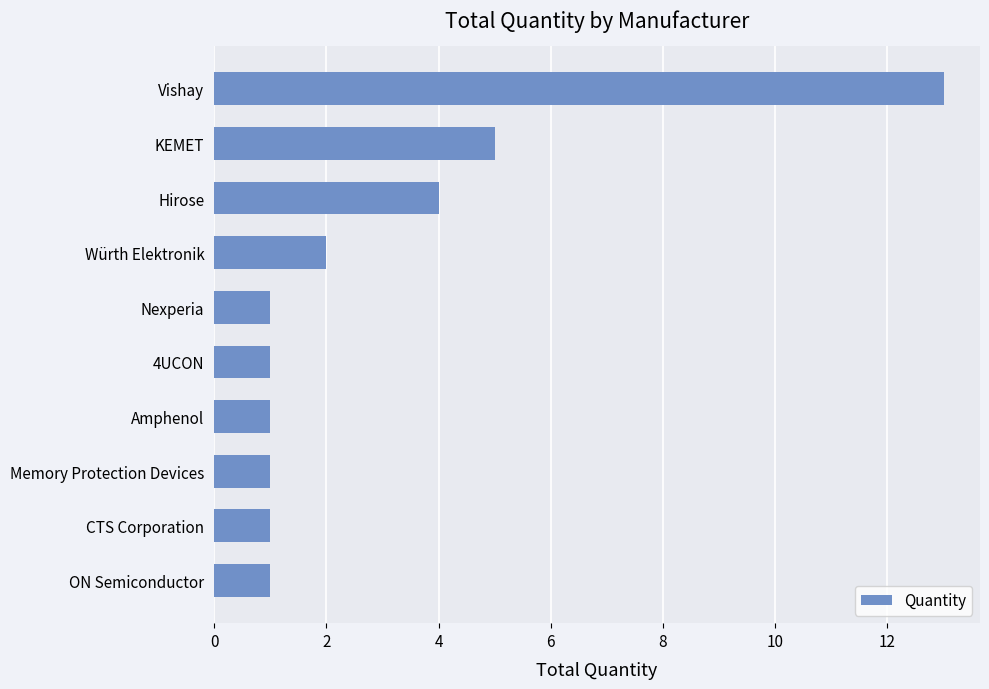

Which has a higher value, Memory Protection Devices or Hirose?

Hirose